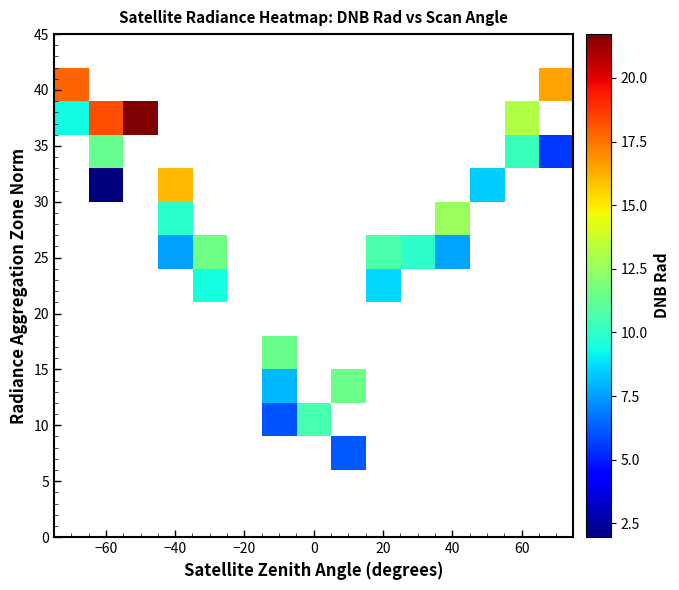

What is the maximum value shown in the chart?

21.7